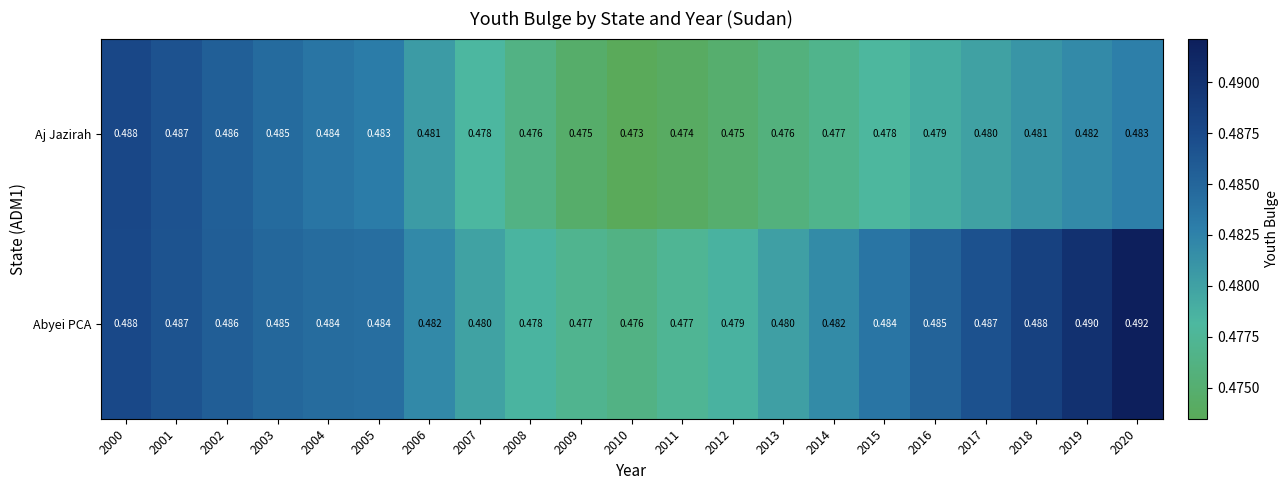

List the series in order of their overall mean, highest first.

Abyei PCA, Aj Jazirah